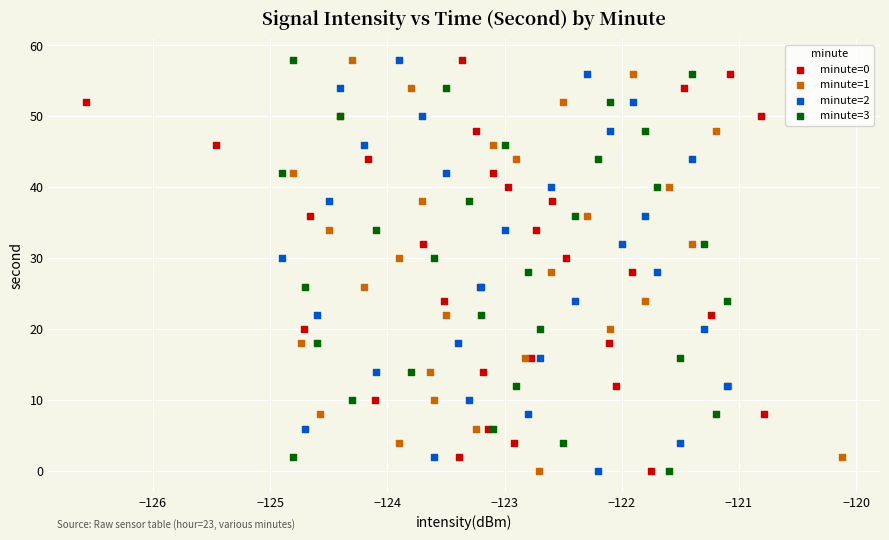

What are all the series names shown in the legend?

minute=0, minute=1, minute=2, minute=3